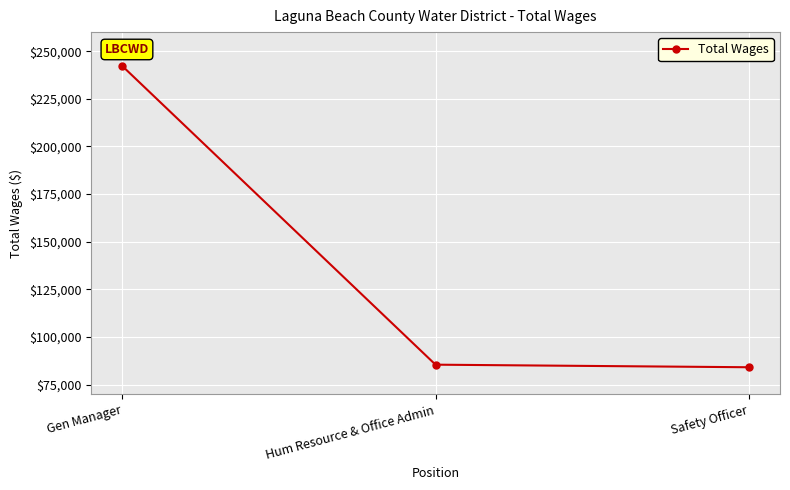

Is this an area chart (filled region under the line)?

No